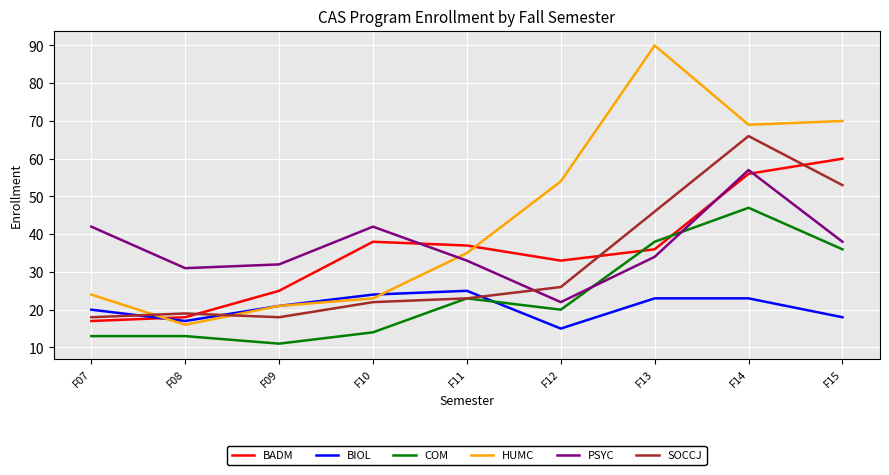

Which series has the largest range (max minus min)?

HUMC